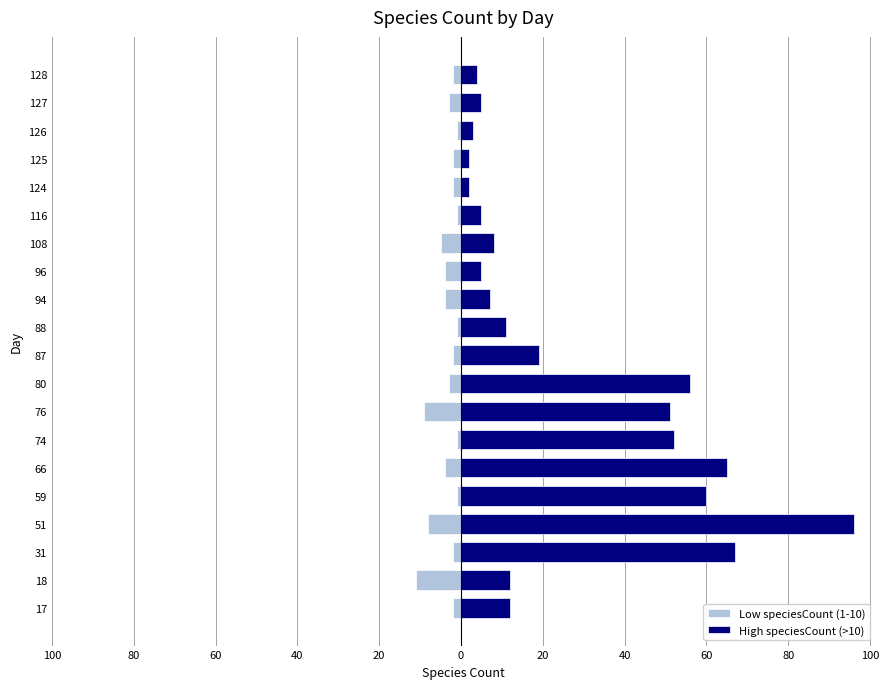

What is the smallest value displayed?

-11